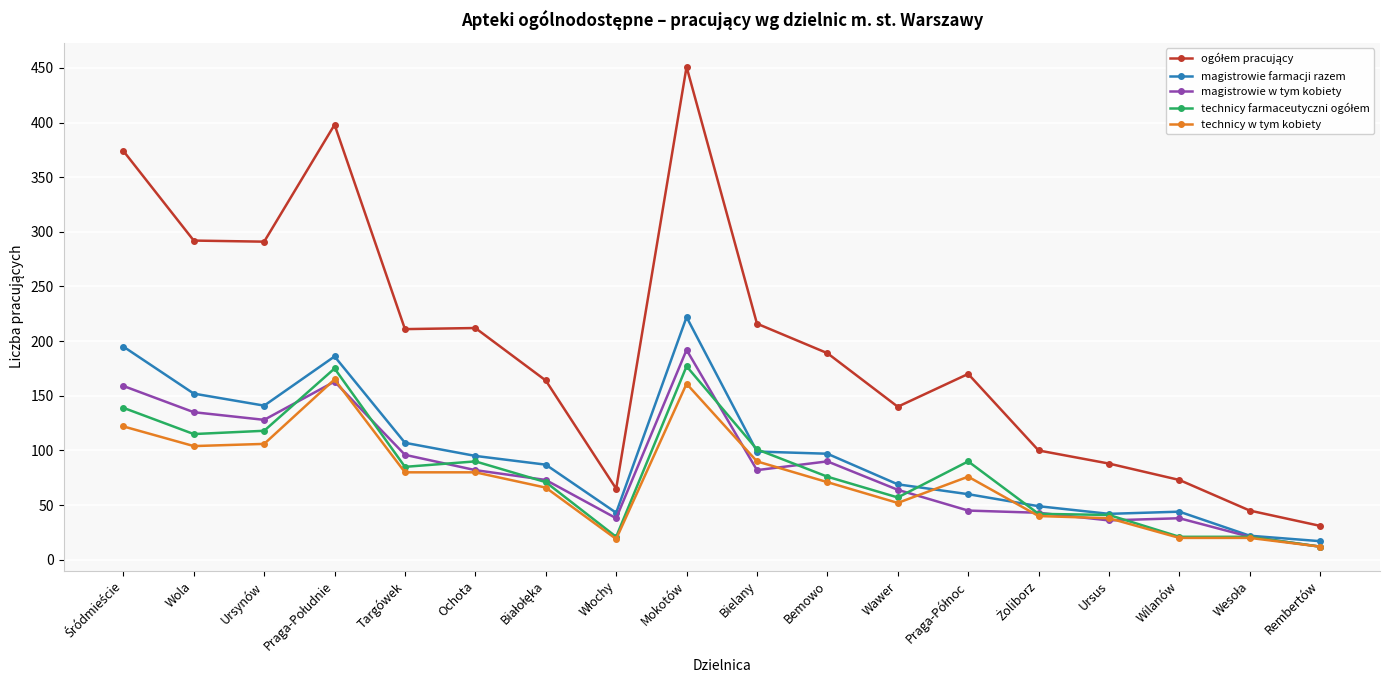

Is the value of magistrowie w tym kobiety at Wilanów greater than the value of technicy w tym kobiety at Ochota?

No